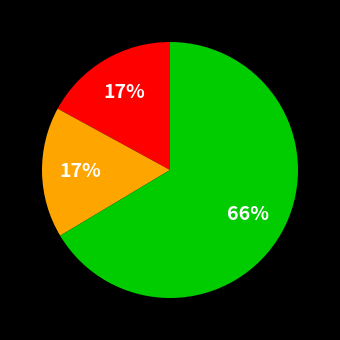

To the nearest percent, what is the average slice percentage?

33%